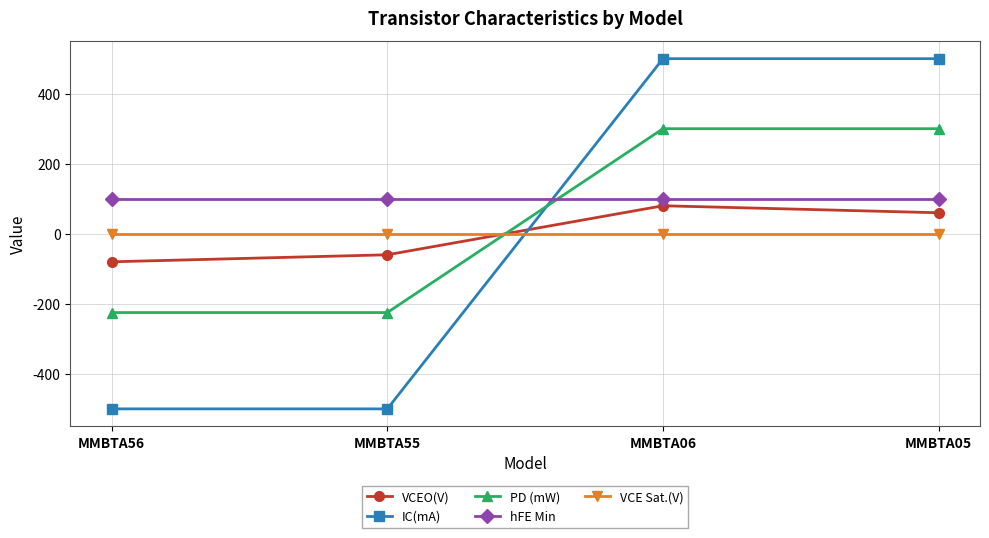

What is the greatest value displayed?

500.0